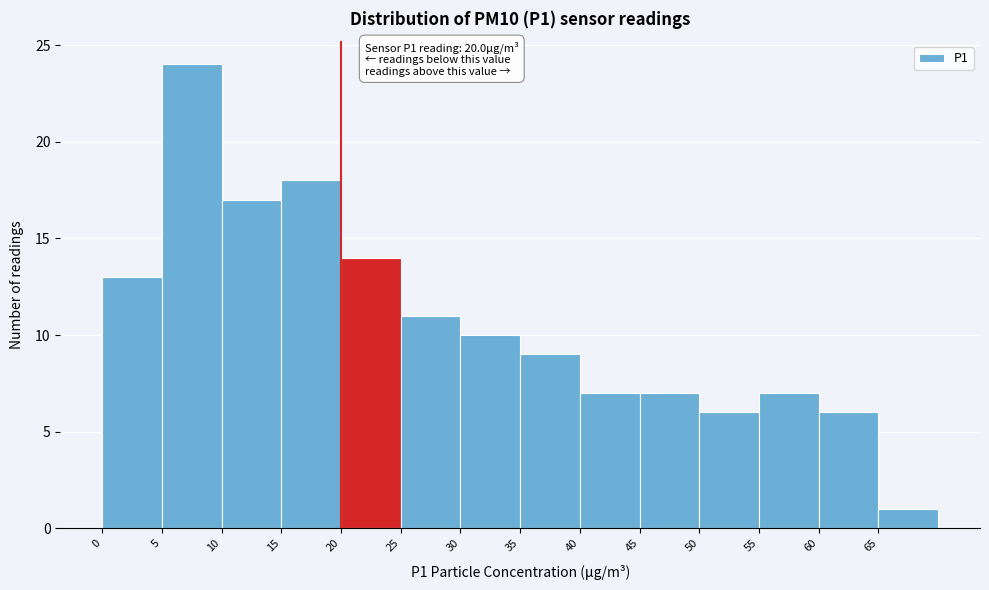

Over which range of the x-axis is the bar tallest?

5 to 10